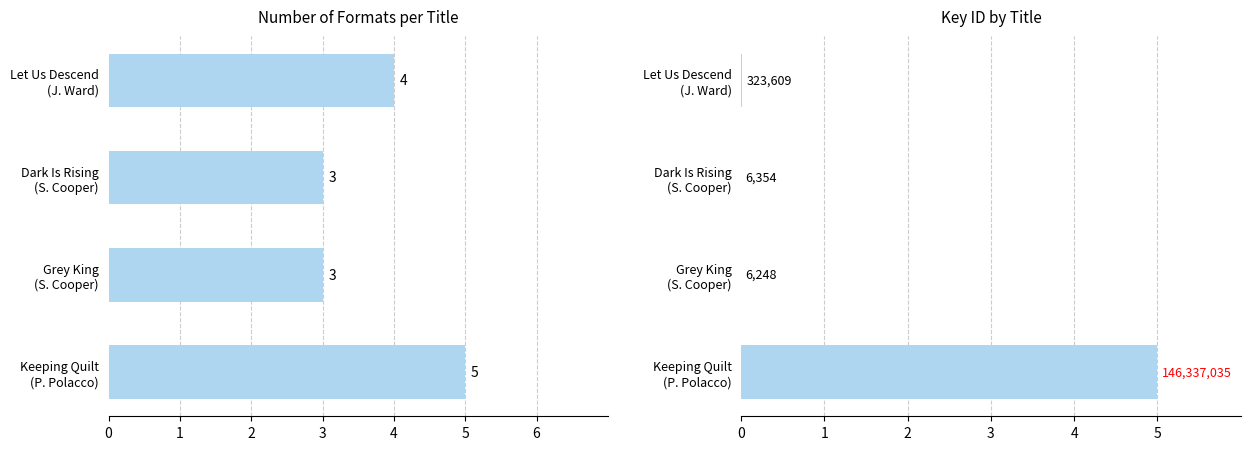

List the labels in order of Number of Formats value, smallest first.

Dark Is Rising (S. Cooper), Grey King (S. Cooper), Let Us Descend (J. Ward), Keeping Quilt (P. Polacco)